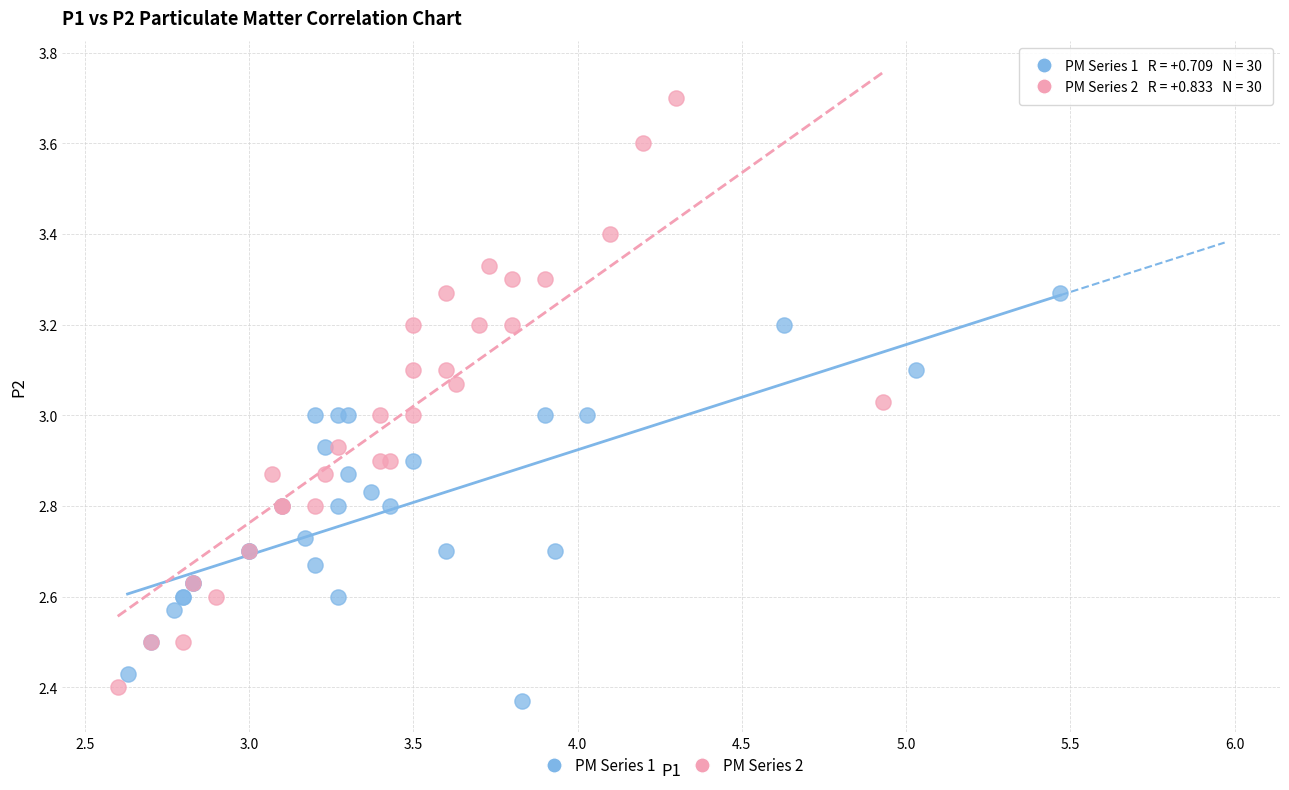

Which series has the widest spread of Y values?

PM Series 2